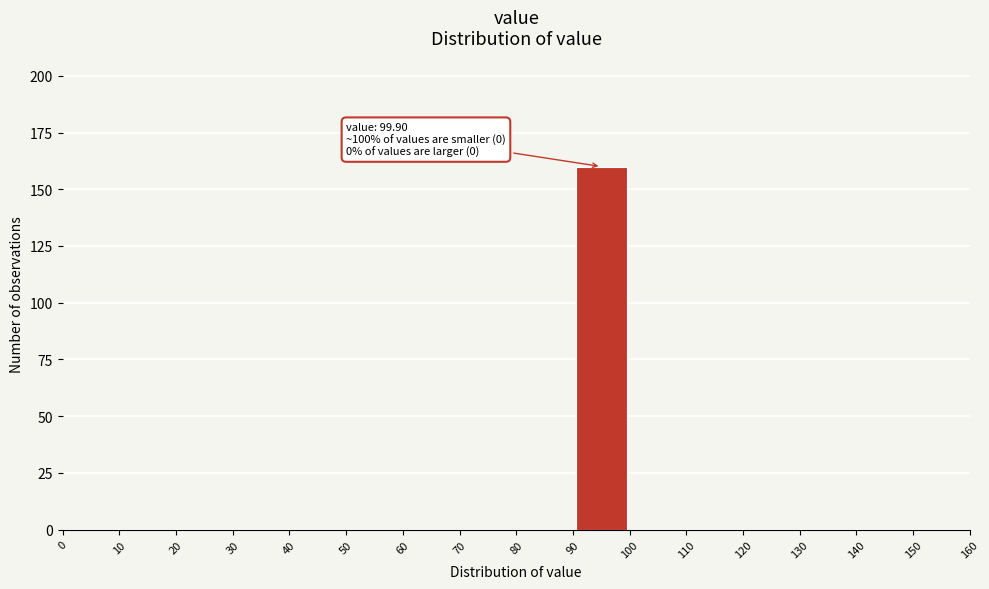

Which range on the x-axis has the tallest bar?

90 to 100